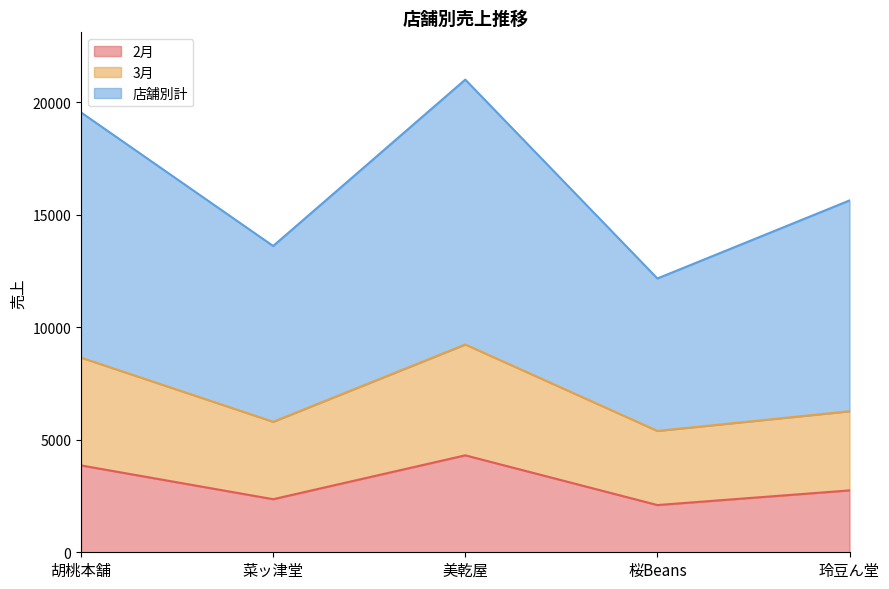

Count the number of data series in this chart.

3